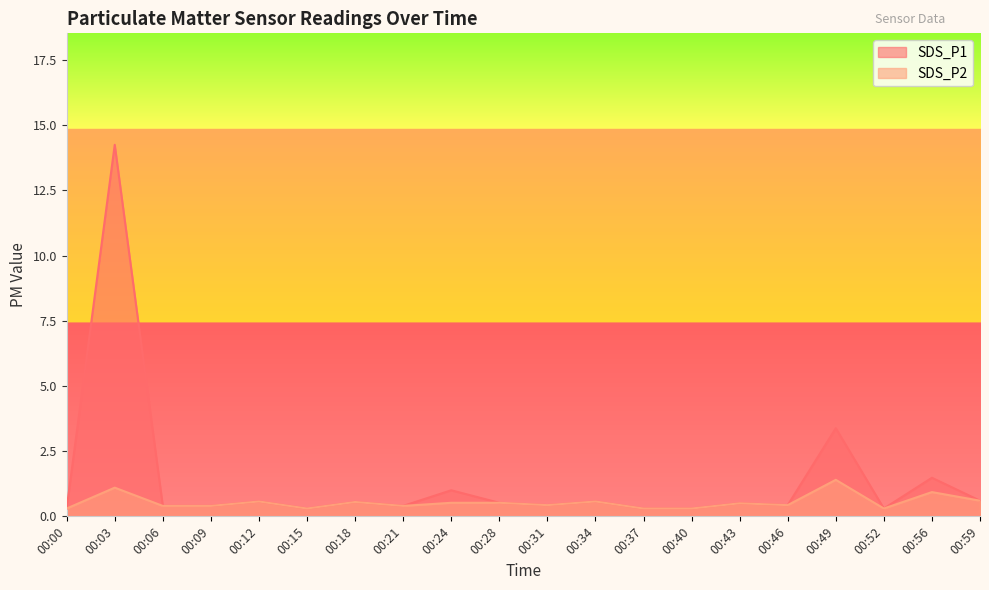

Which has a higher value, 00:34 or 00:18?

00:34